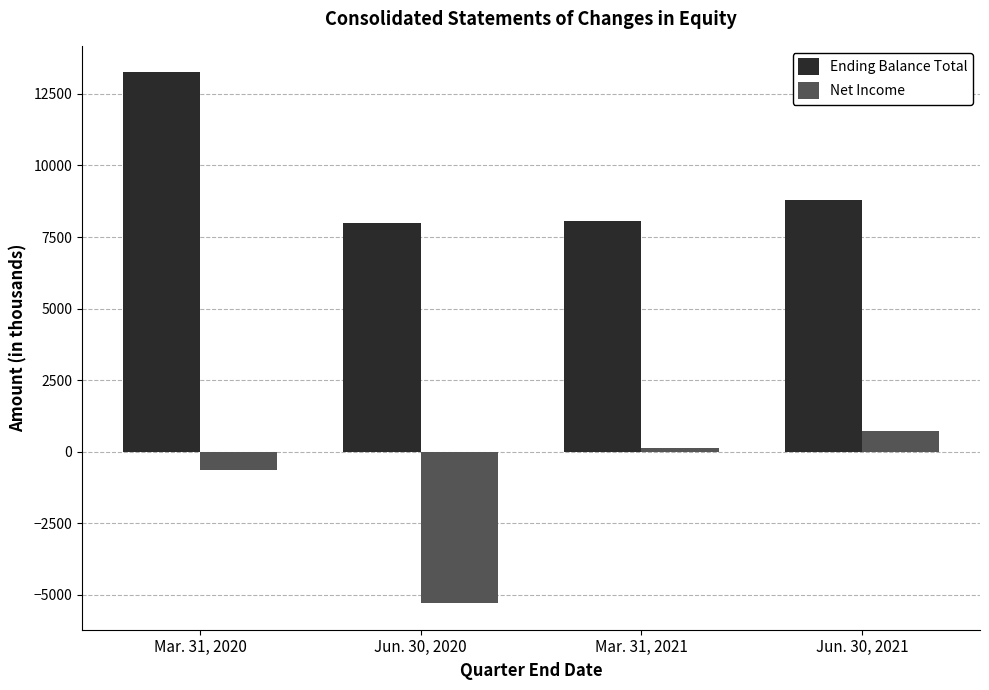

What position from the left is Mar. 31, 2020?

1